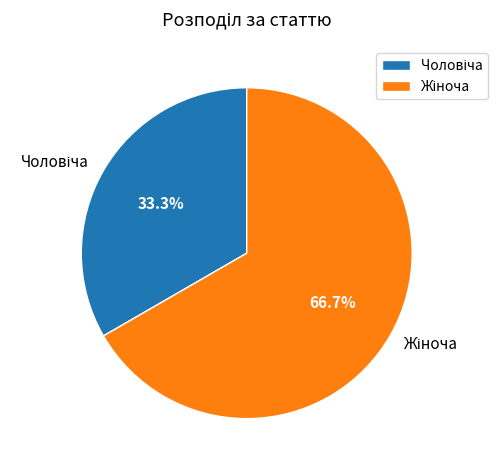

Is there any slice that represents more than half of the pie?

Yes